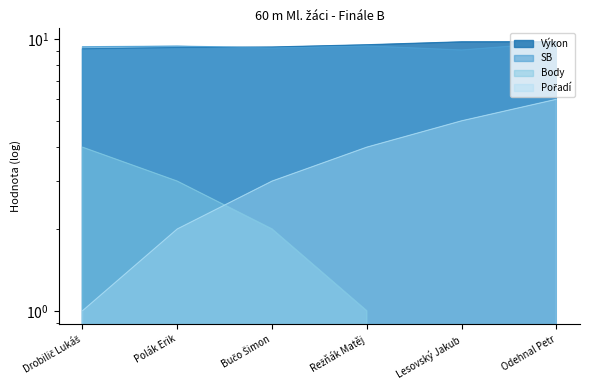

Reading left to right, extract all data points from this chart.

Pořadí: 1.0	2.0	3.0	4.0	5.0	6.0
Výkon: 9.2	9.3	9.3	9.5	9.8	9.8
SB: 9.4	9.4	9.3	9.4	9.1	9.7
Body: 4.0	3.0	2.0	1.0	0.0	0.0